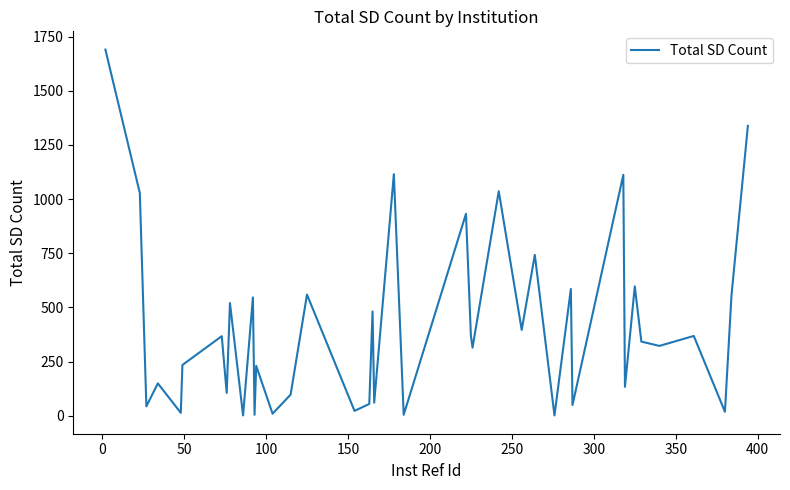

What is the difference between the maximum and minimum values?

1689